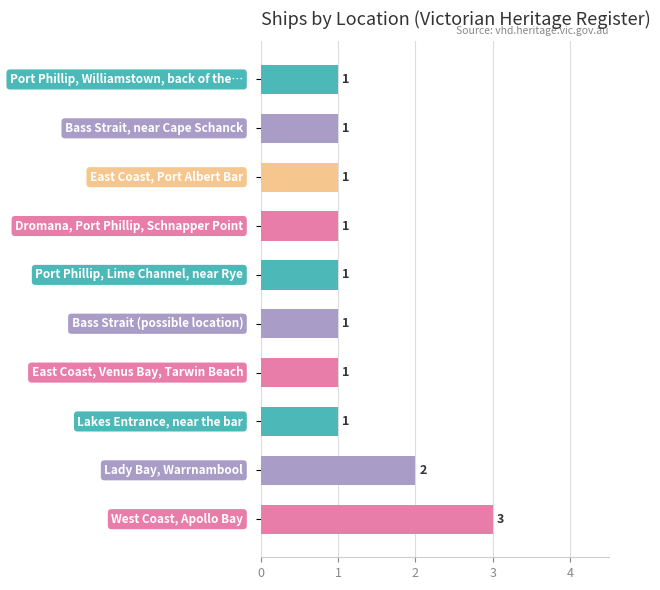

Count the values in the range 1 to 2.

9